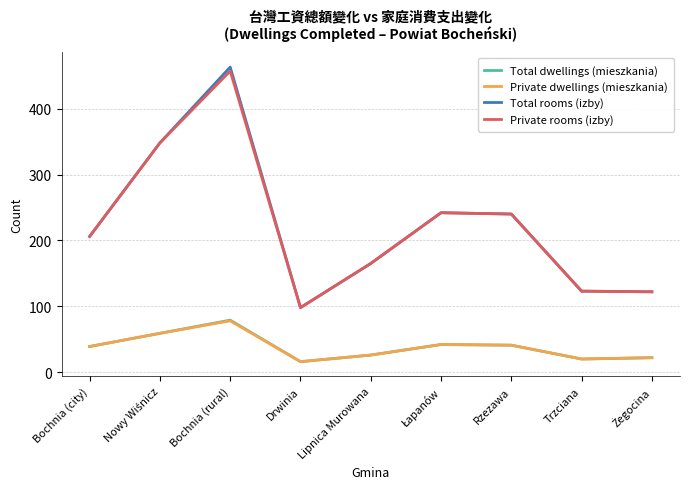

True or false: Total rooms (izby) has a value of 142 at Bochnia (city).

False